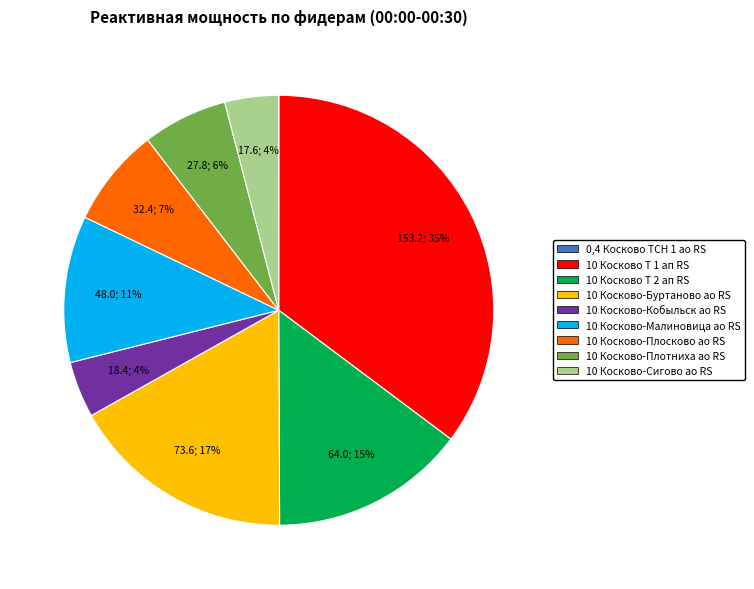

Between 10 Косково-Сигово ао RS and 10 Косково-Плотниха ао RS, which is larger?

10 Косково-Плотниха ао RS